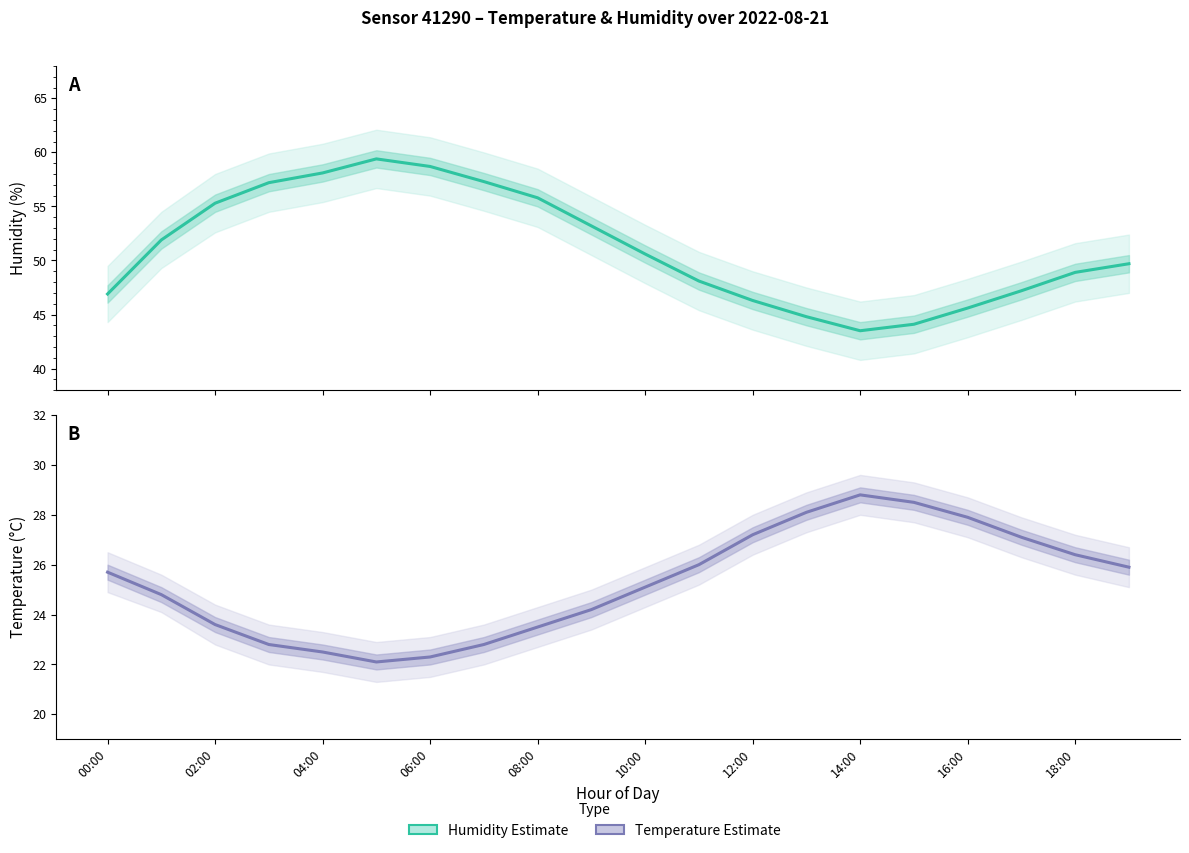

At which label is Temperature (Estimate) closest to 25?

10:00